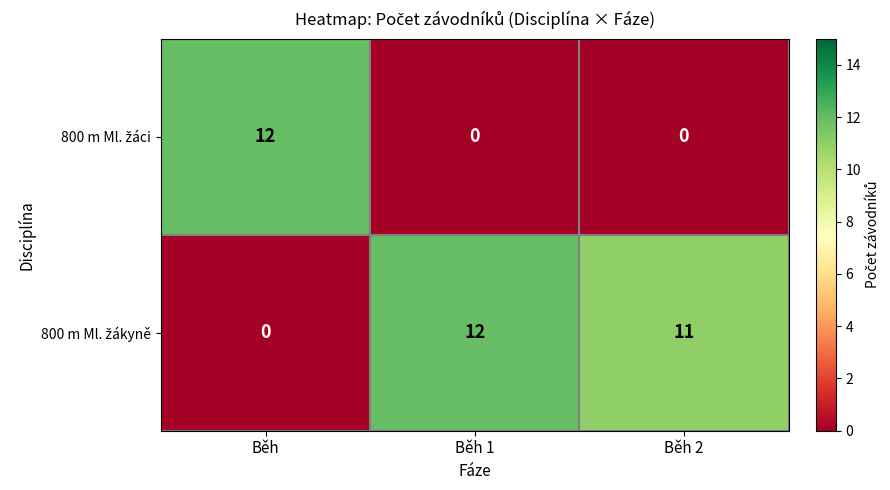

What is the maximum value shown in the chart?

12